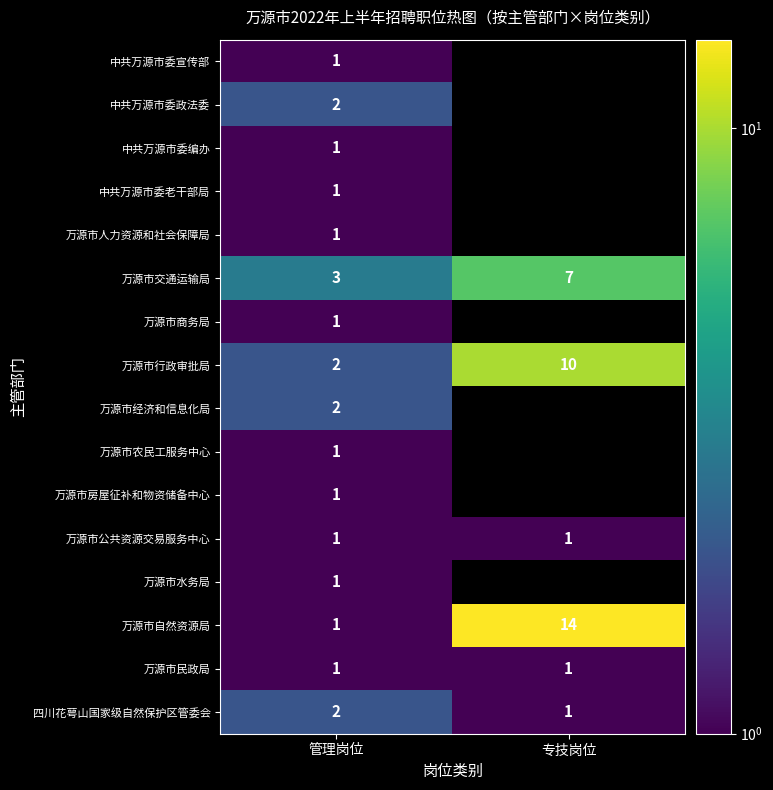

What is the smallest value displayed?

1.0